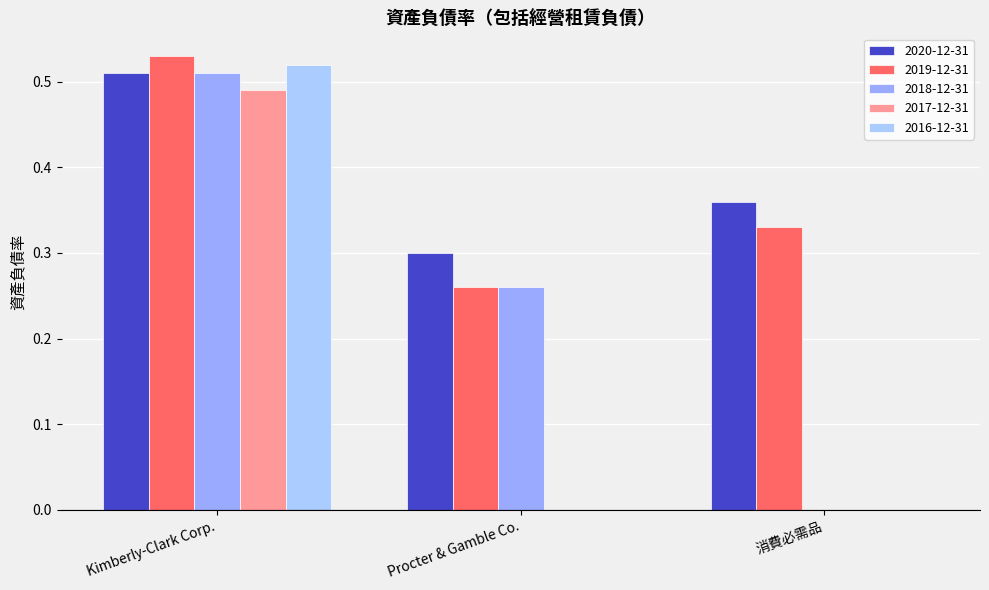

Is the value of 2017-12-31 at Kimberly-Clark Corp. greater than the value of 2018-12-31 at Kimberly-Clark Corp.?

No